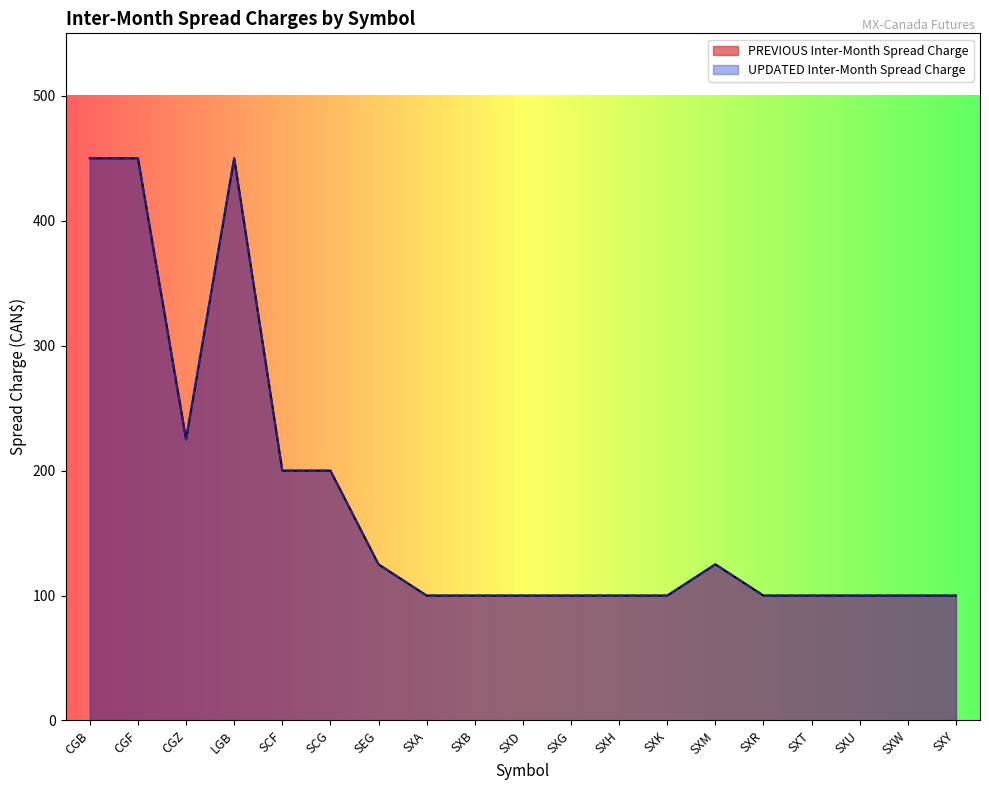

What is the value of the UPDATED Inter-Month Spread Charge point at the 6th from the left?

200